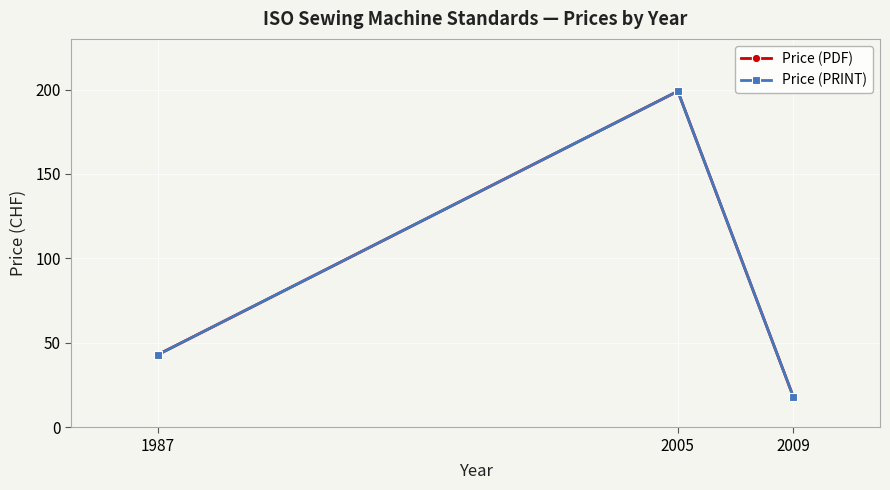

What is the value of the Price (PRINT) point at the 2nd from the left?

199